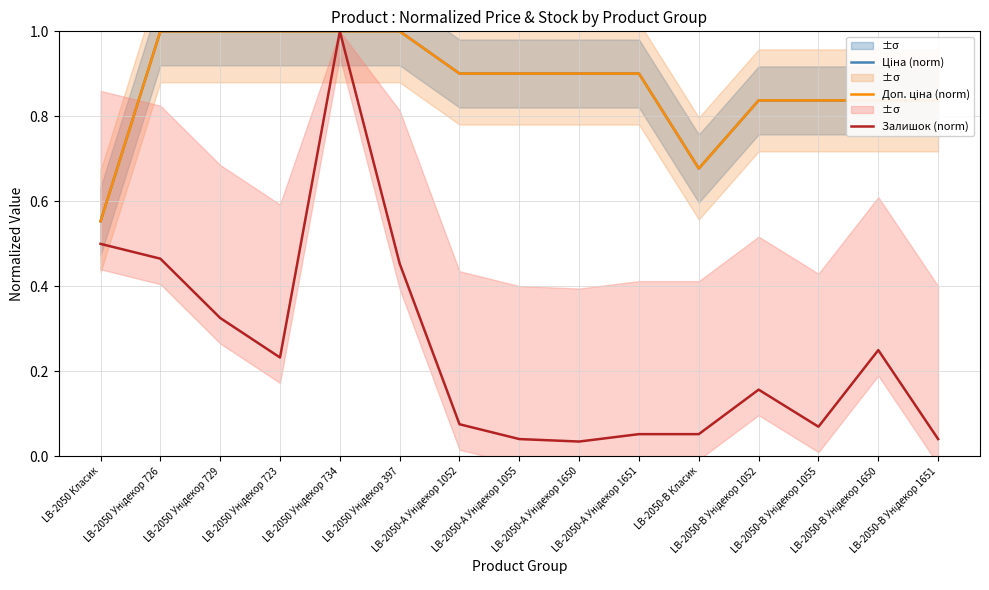

Does the chart display data point markers on the line(s)?

No